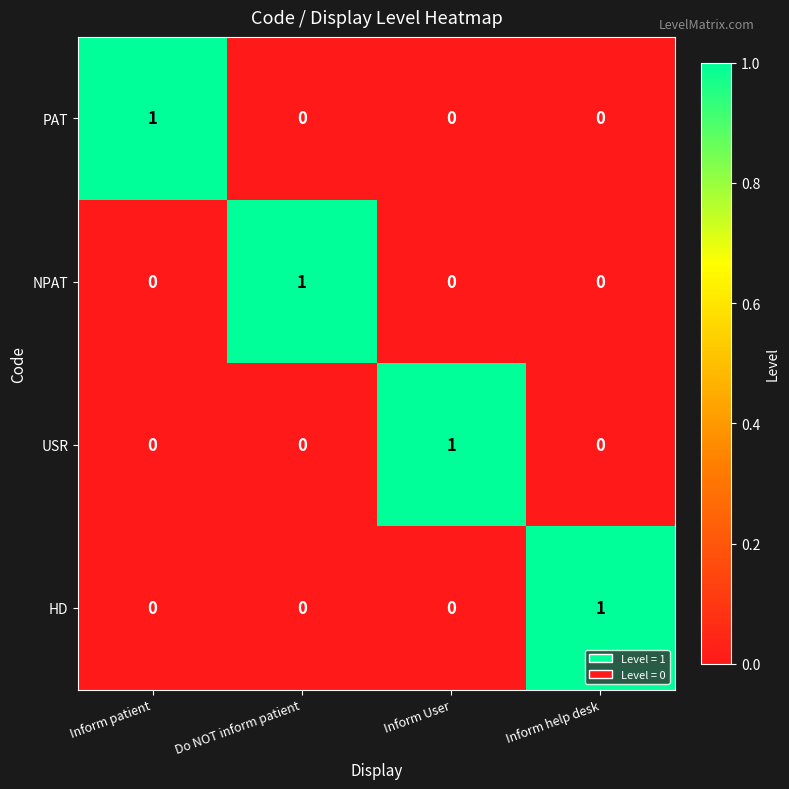

Is it true that PAT equals 1 at Inform help desk?

False